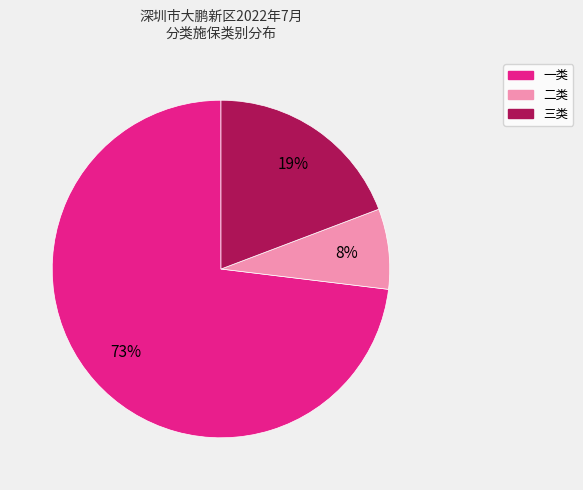

How many slices are in this pie chart?

3